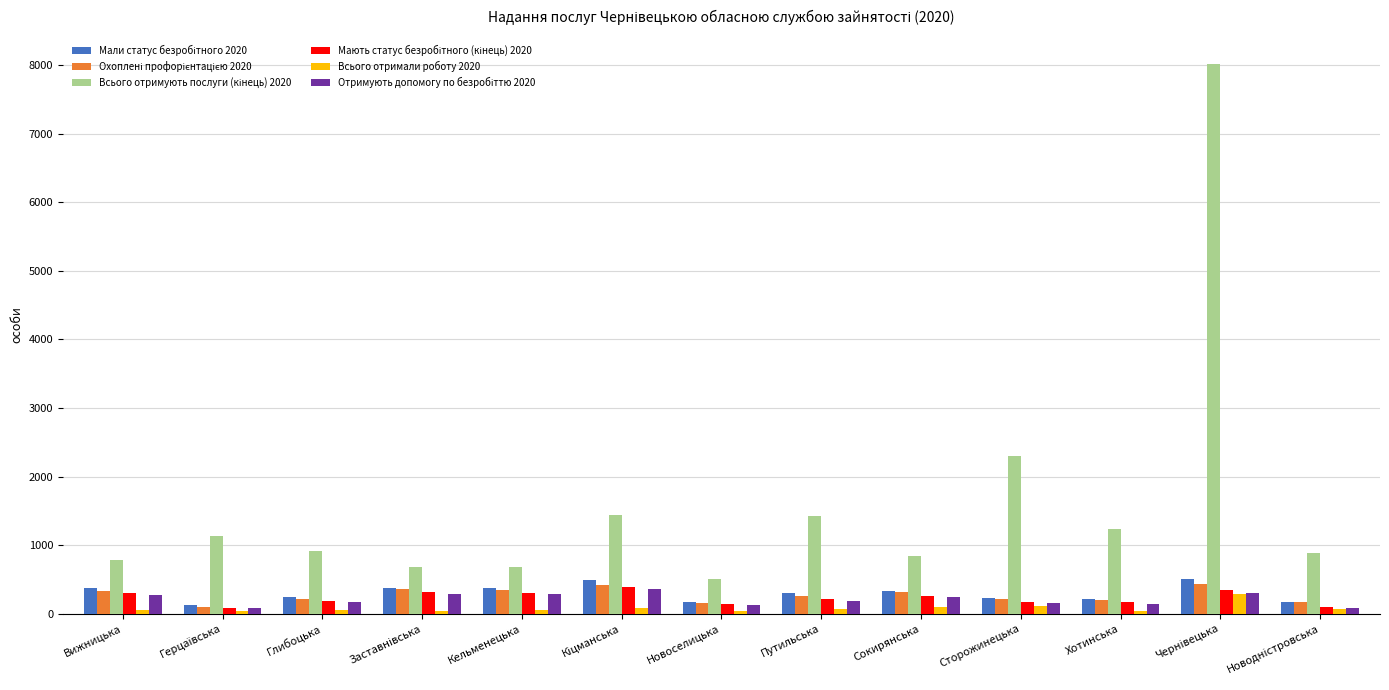

Reading right to left, transcribe all the data shown in this chart.

Мали статус безробітного 2020: 179	500	220	228	331	296	171	494	376	373	249	126	370
Охоплені профорієнтацією 2020: 165	436	196	213	313	260	154	426	346	365	222	106	333
Всього отримують послуги (кінець) 2020: 882	8022	1237	2301	847	1425	503	1436	678	677	920	1137	791
Мають статус безробітного (кінець) 2020: 104	352	172	172	259	217	142	386	299	314	193	91	298
Всього отримали роботу 2020: 74	288	47	108	98	68	45	81	48	38	61	38	50
Отримують допомогу по безробіттю 2020: 88	298	145	156	240	191	128	362	285	291	178	79	278